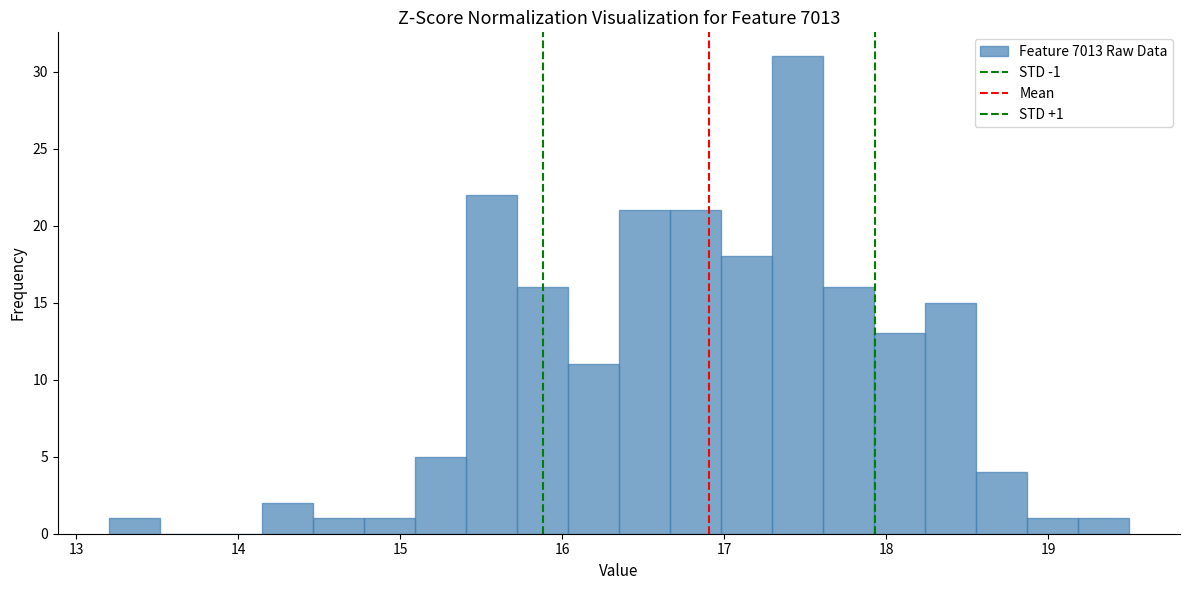

Read against the x-axis, roughly where is the centre of the tallest bar?

17.5